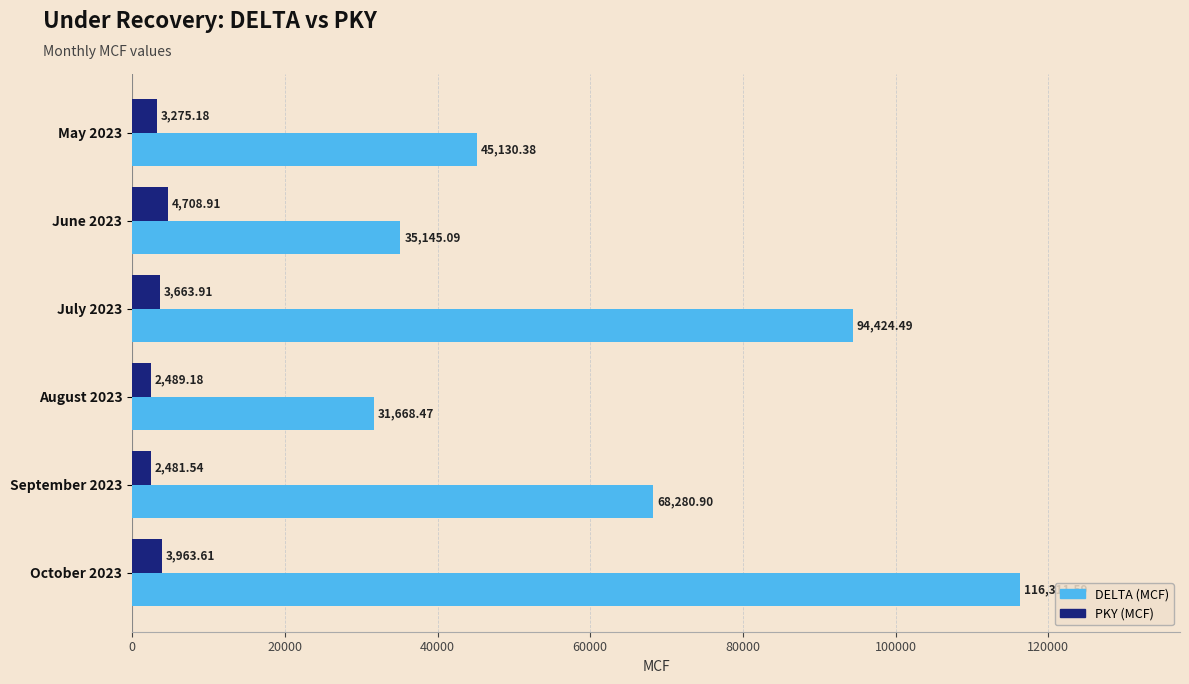

Which series changed the most between June 2023 and October 2023?

DELTA (MCF)